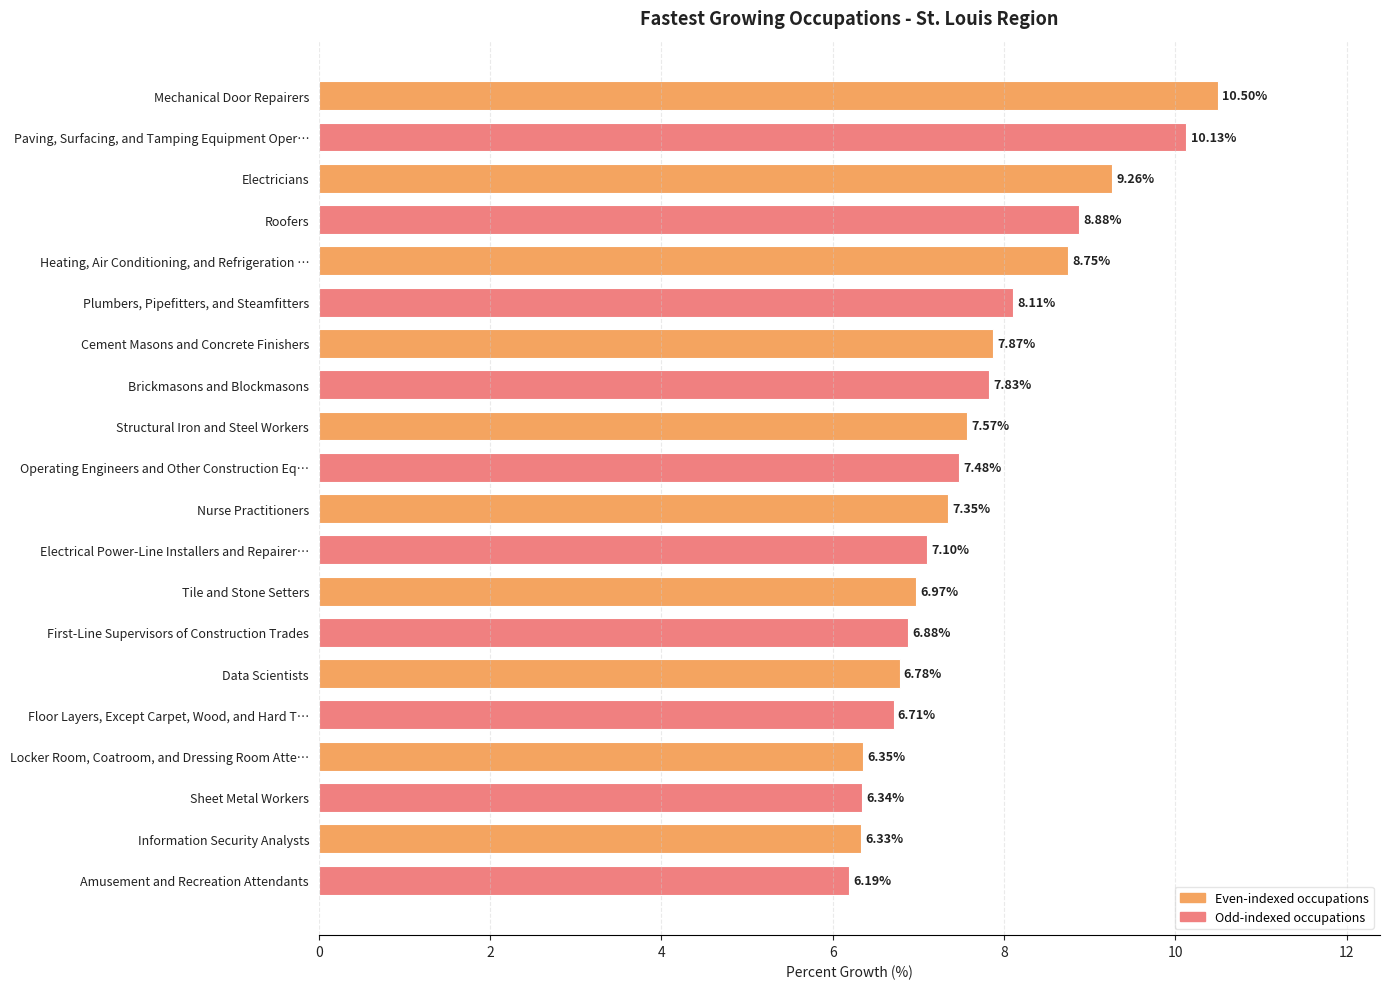

How many data points does each series have?

20